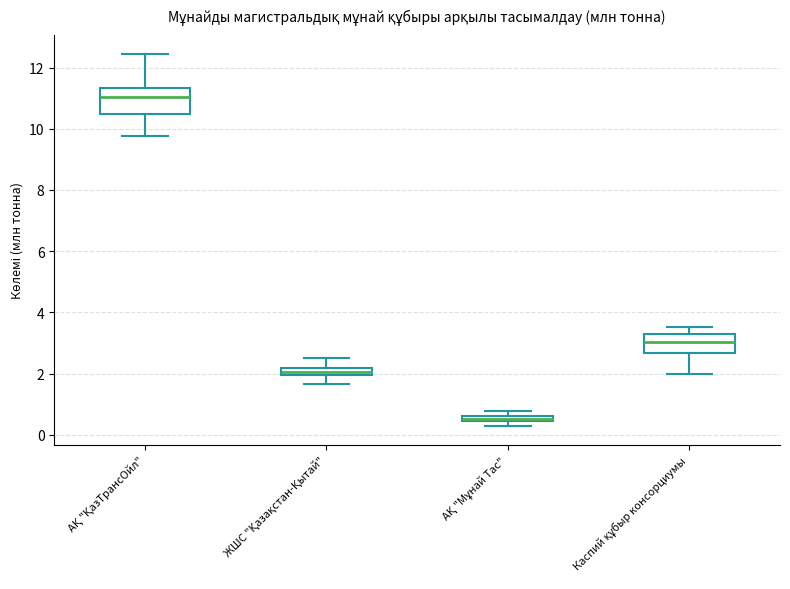

Which box has the lowest median line?

АҚ "Мұнай Тас"